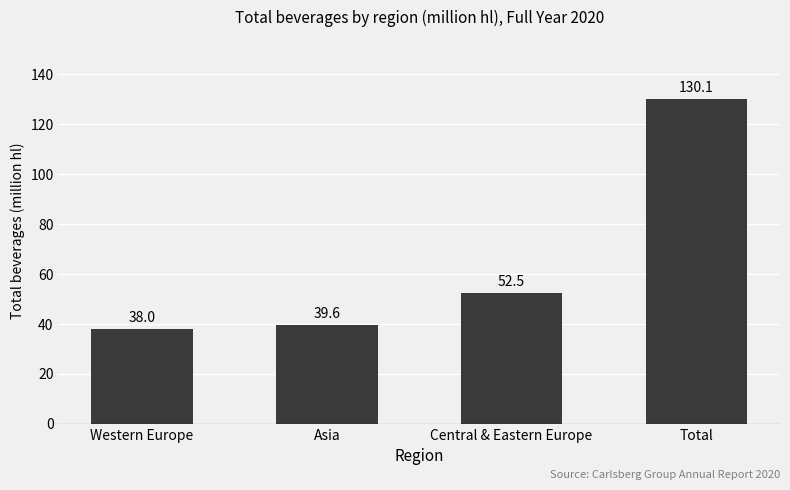

What is the difference between the maximum and second lowest values?

90.5